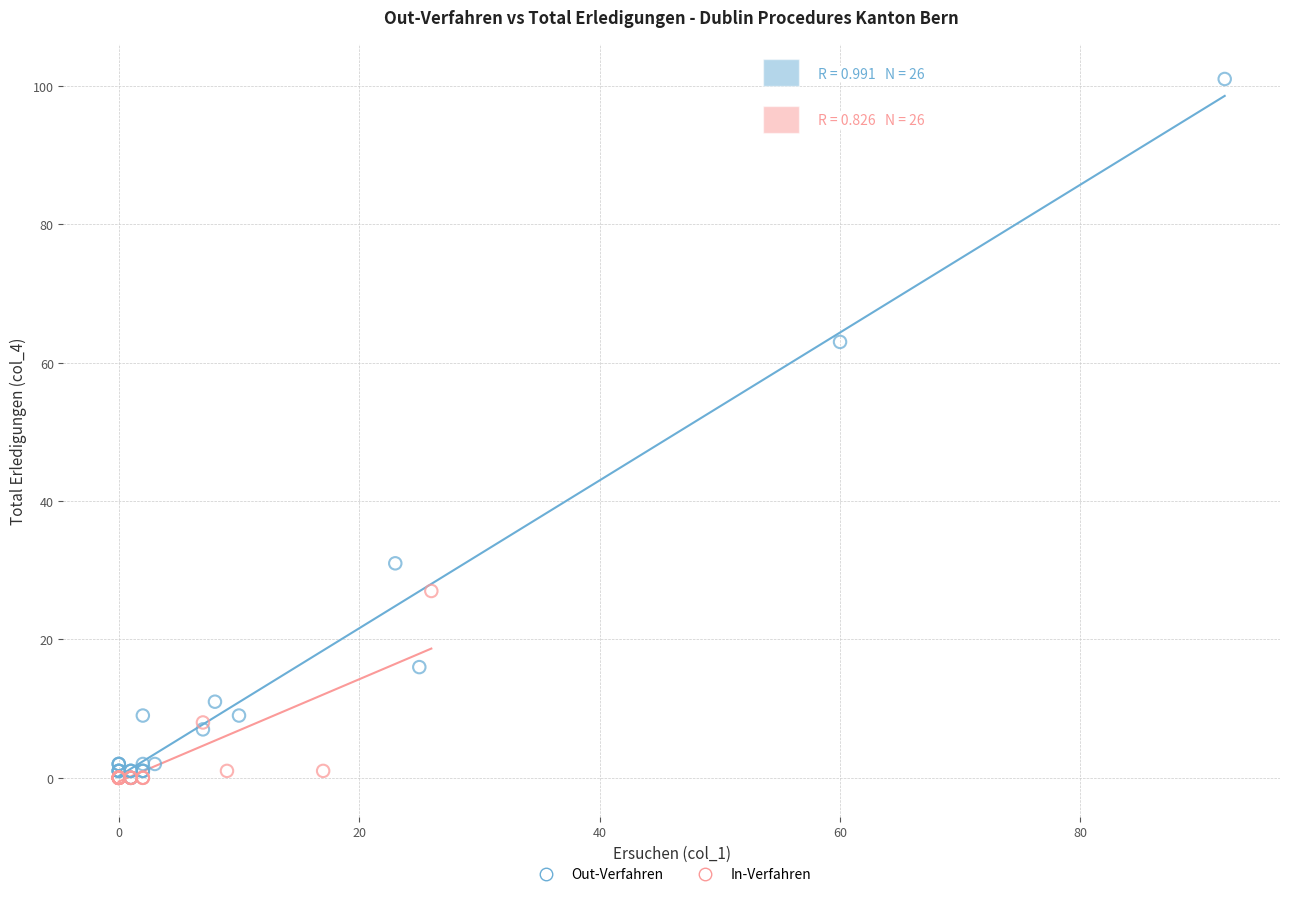

Which series reaches the maximum Y coordinate?

Out-Verfahren